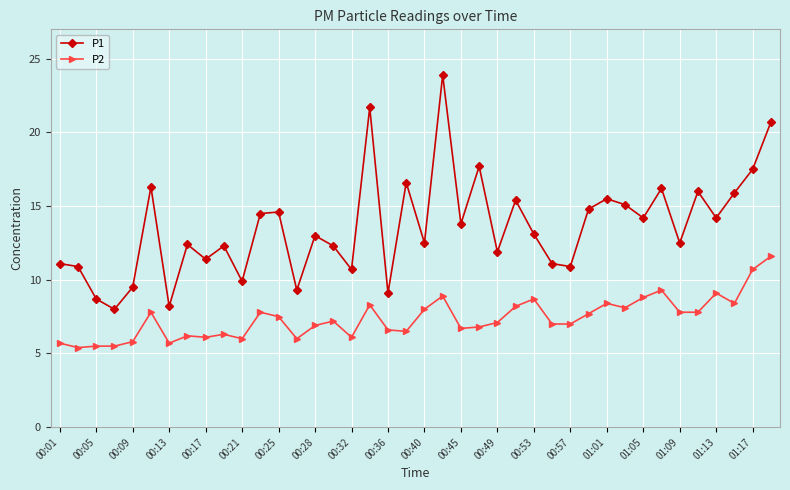

Which series has the largest total across all categories?

P1